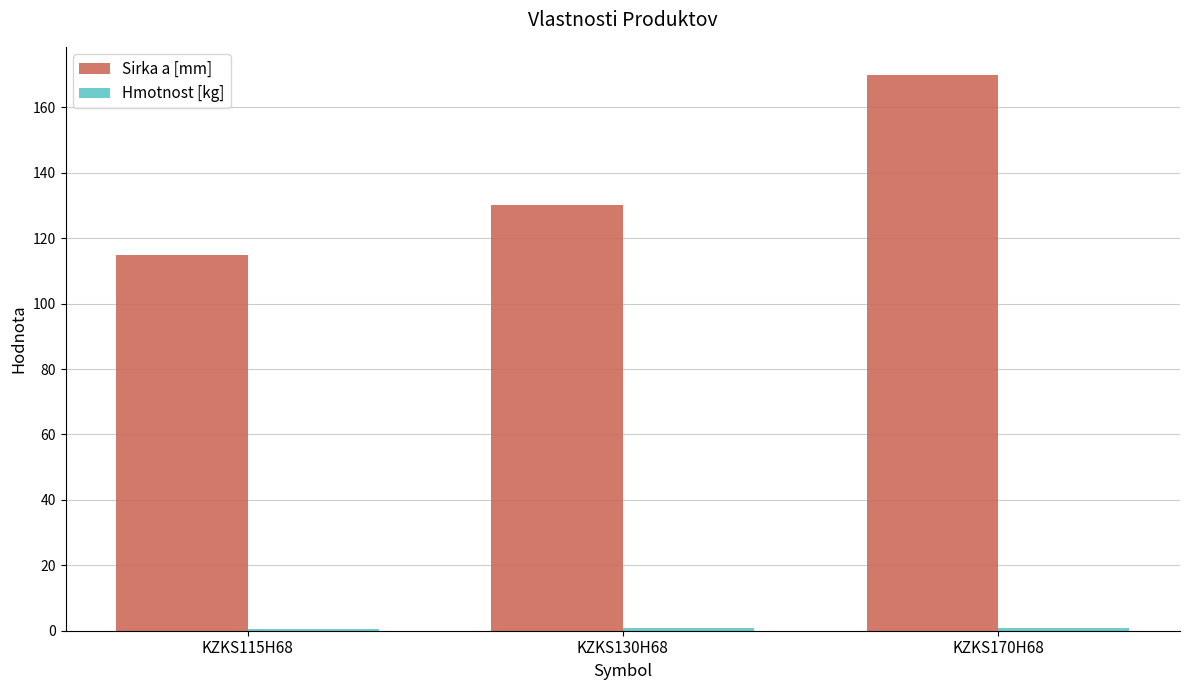

The Sirka a [mm] series shows 62.1 at KZKS130H68. True or false?

False